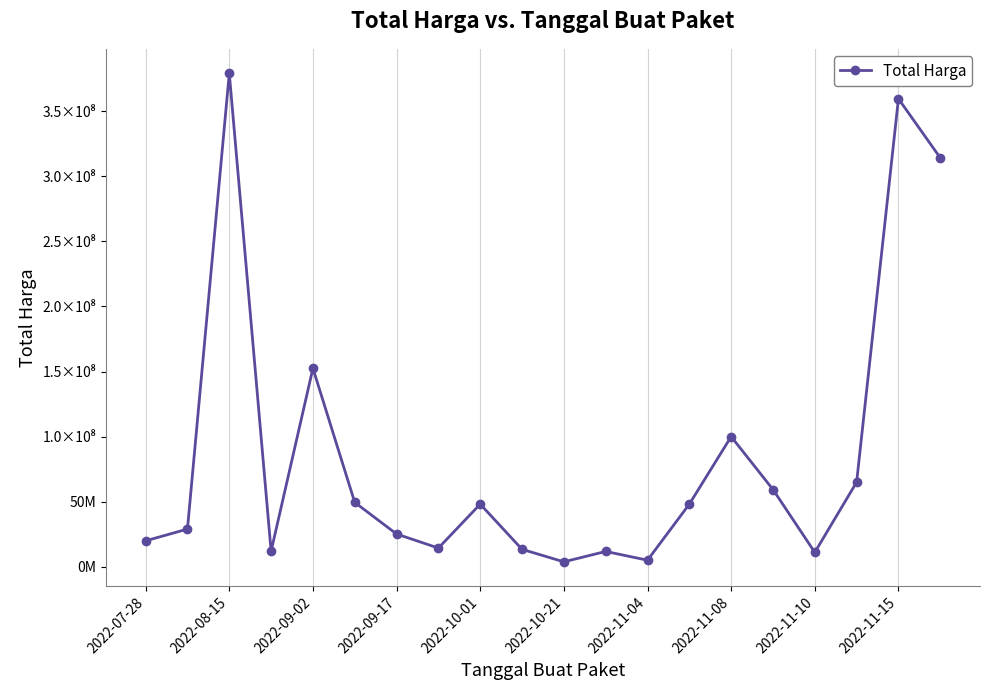

Is this an area chart (filled region under the line)?

No